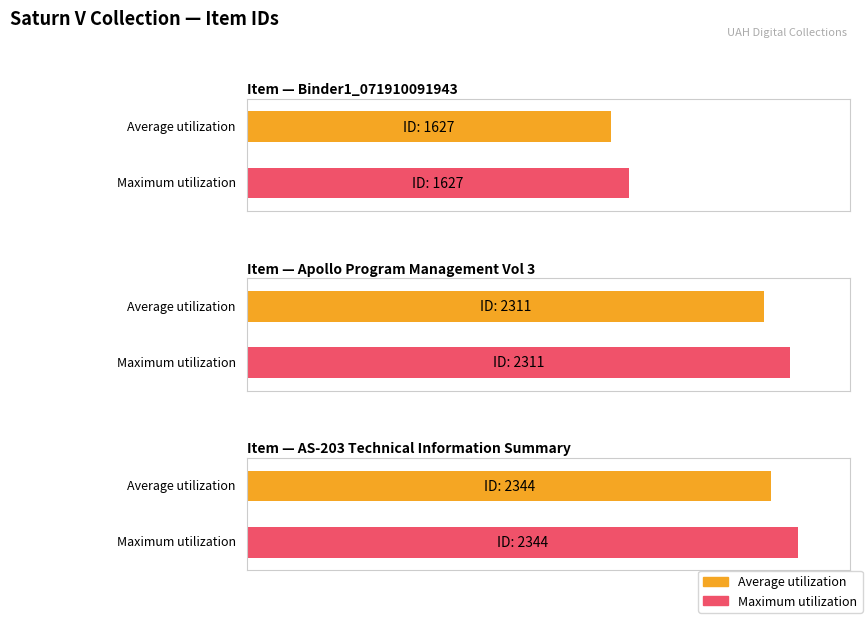

At which category does the chart reach its peak across all series?

Item 2344